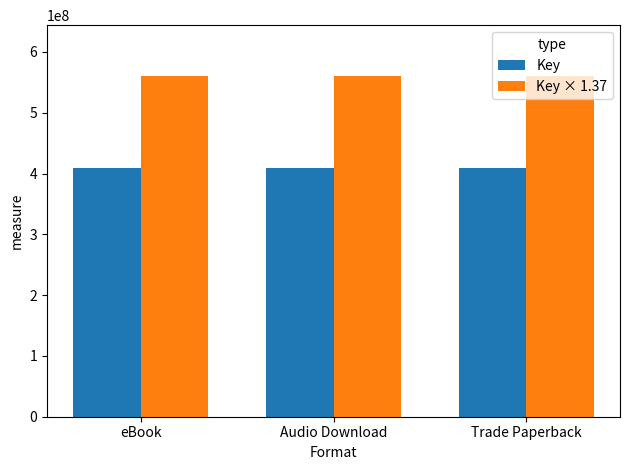

The Key × 1.37 series shows 195615831.1 at Trade Paperback. True or false?

False